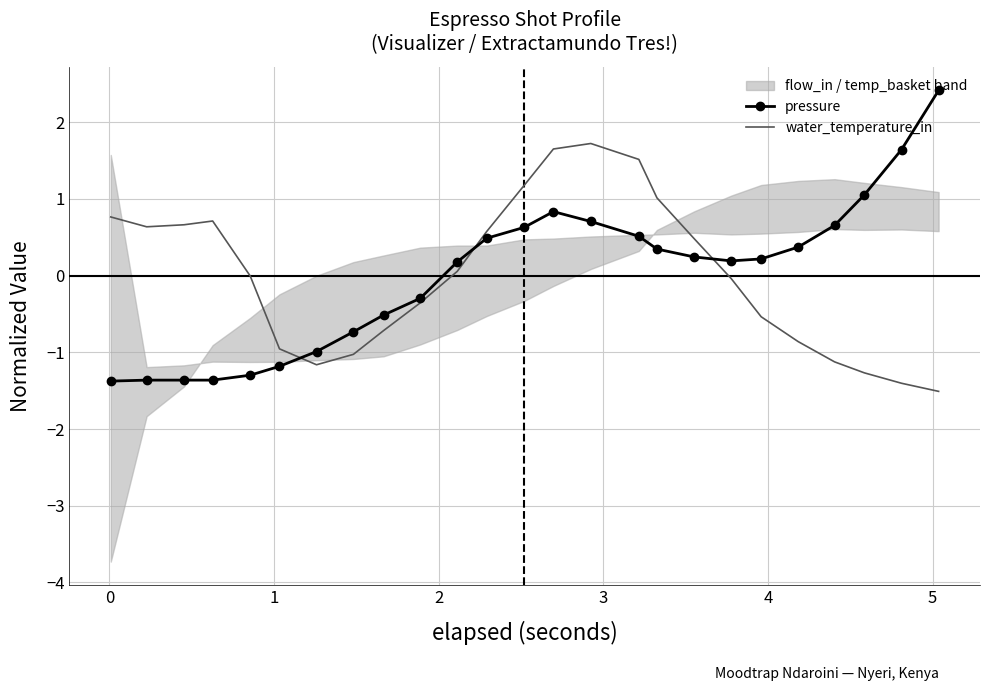

What is the highest value of the pressure series?

2.4